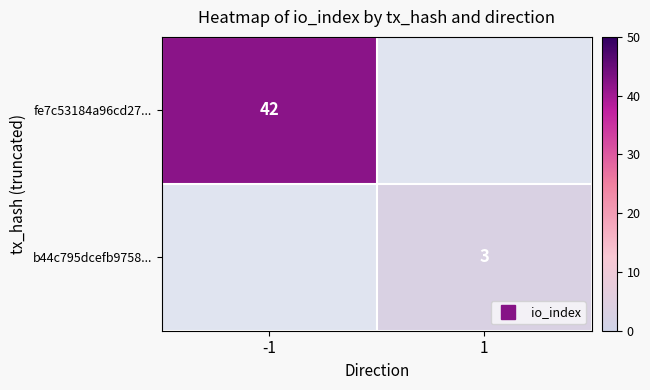

How many categories are shown in the chart?

2